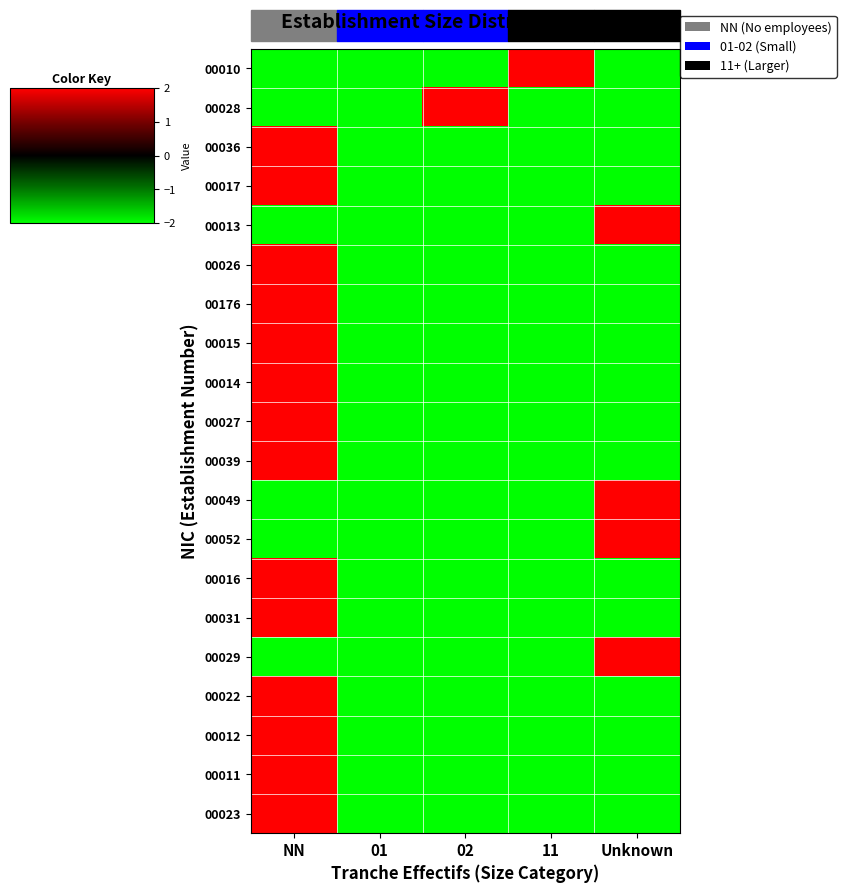

How many data points does each series have?

5